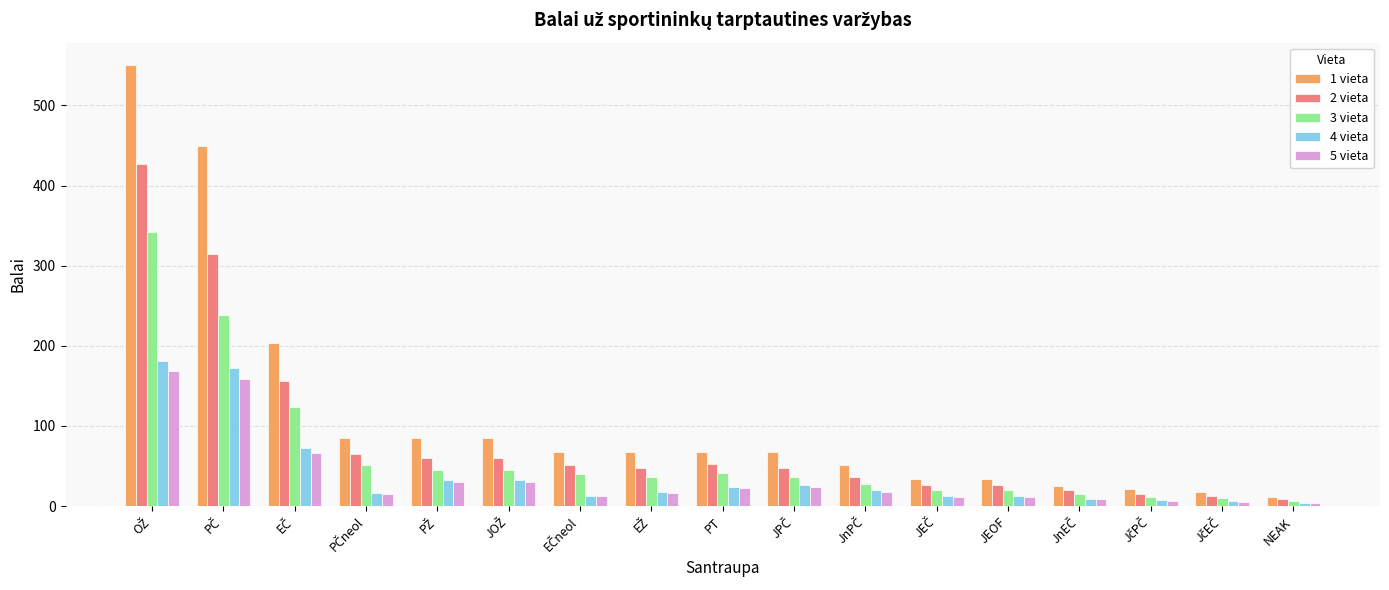

Which series has the widest spread of values?

1 vieta